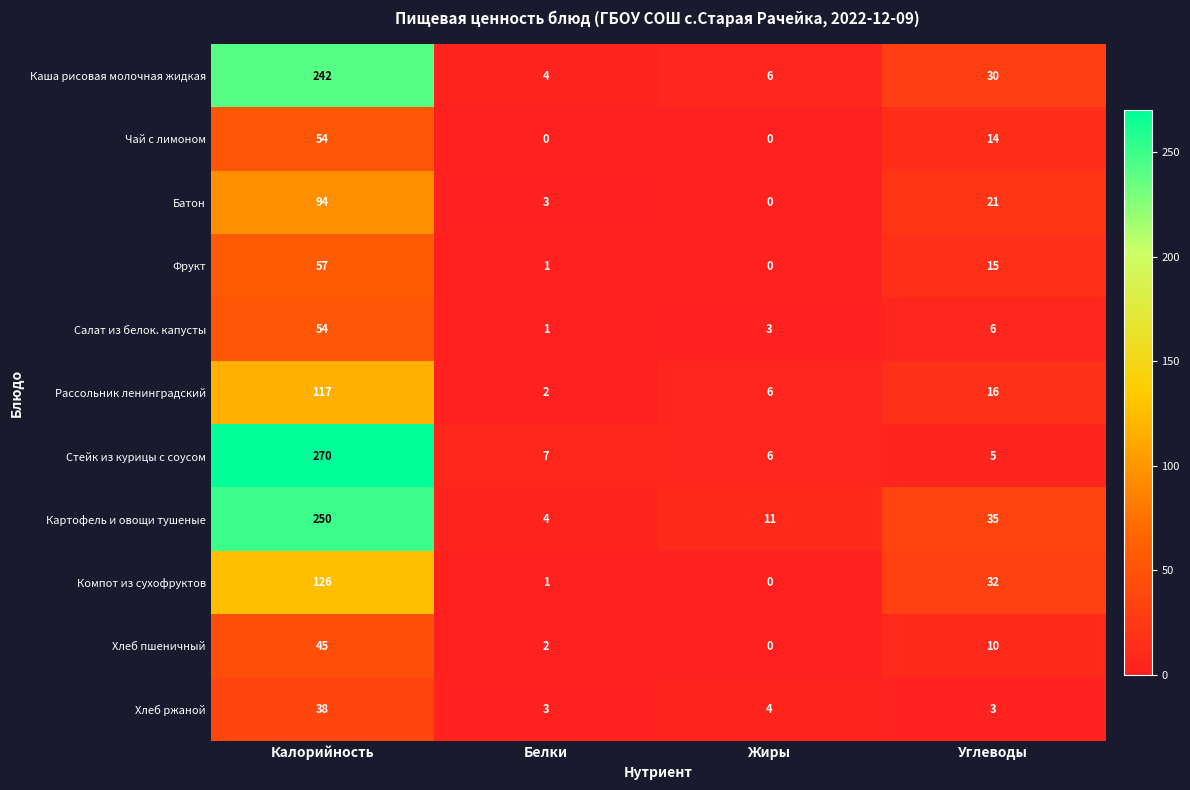

Count the number of data series in this chart.

11